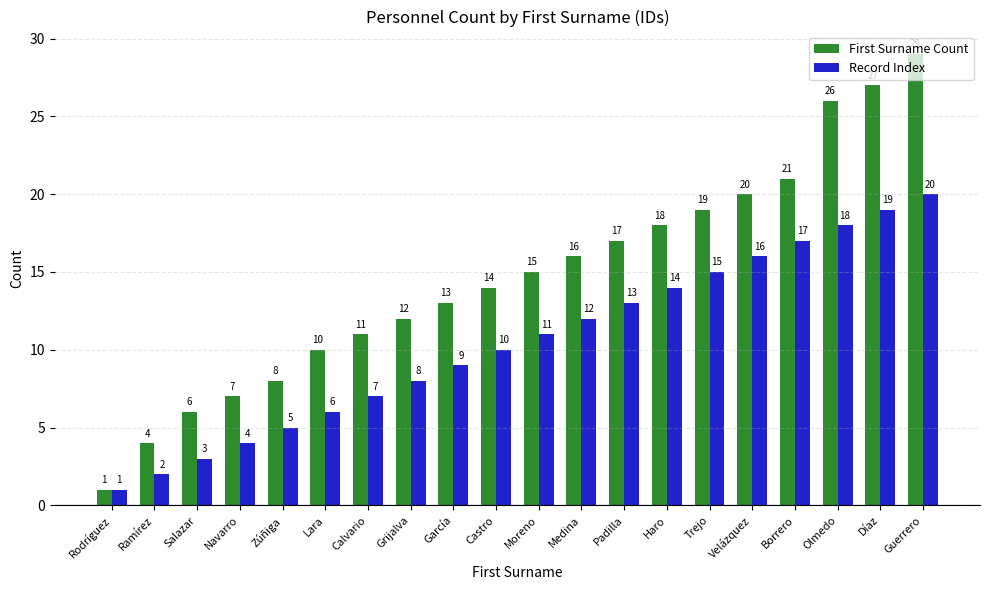

Where is First Surname Count nearest to the value 15?

Moreno